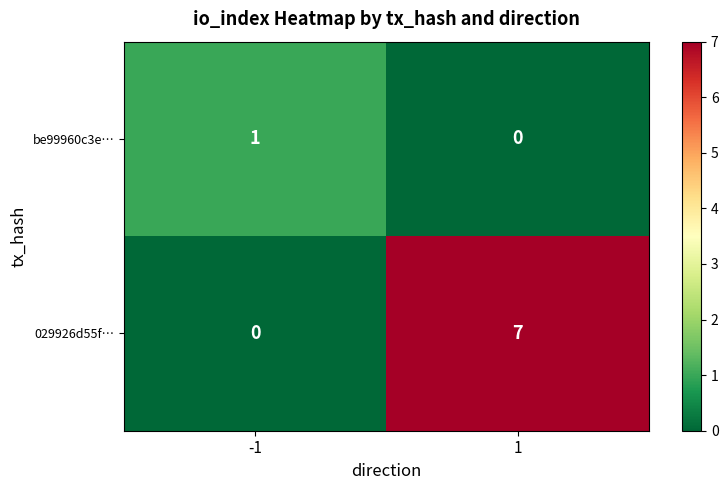

What is the sum of the 029926d55f… values at 1 and -1?

7